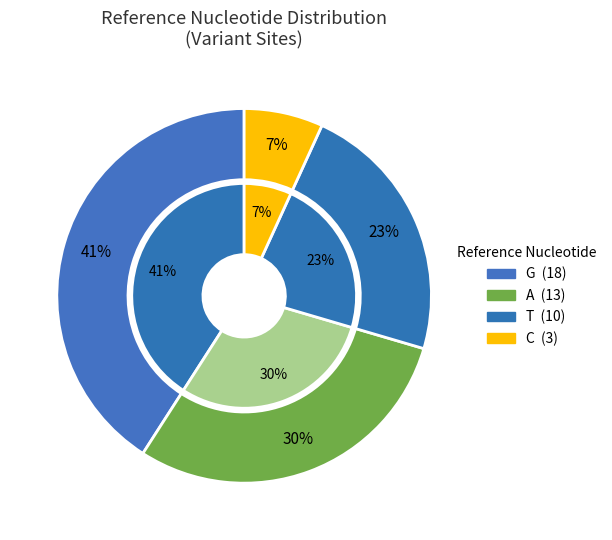

To the nearest percent, what percentage of the pie is T?

23%